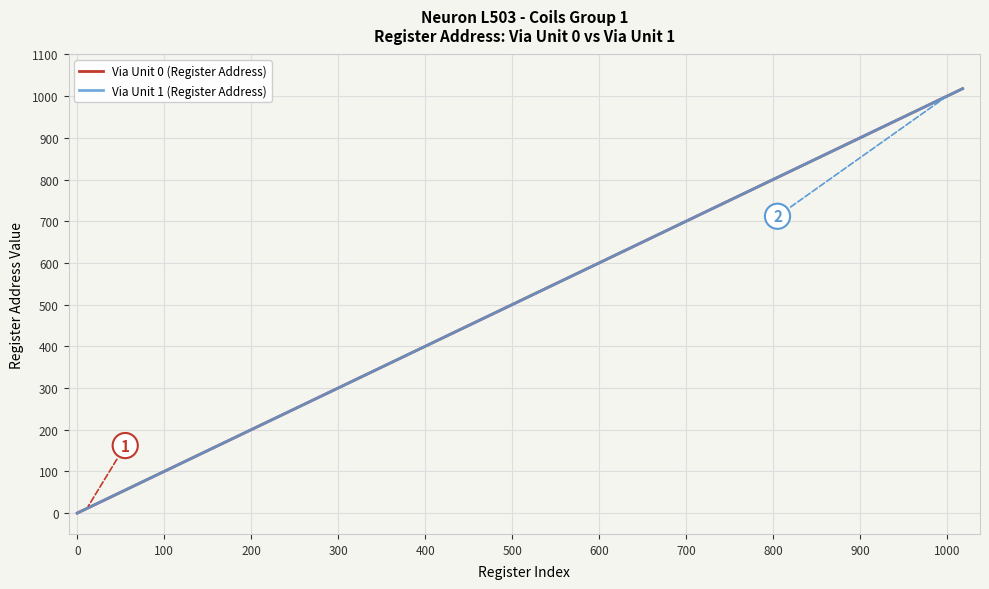

What is the value of the Via Unit 0 (Register Address) point at the 17th from the left?

1004